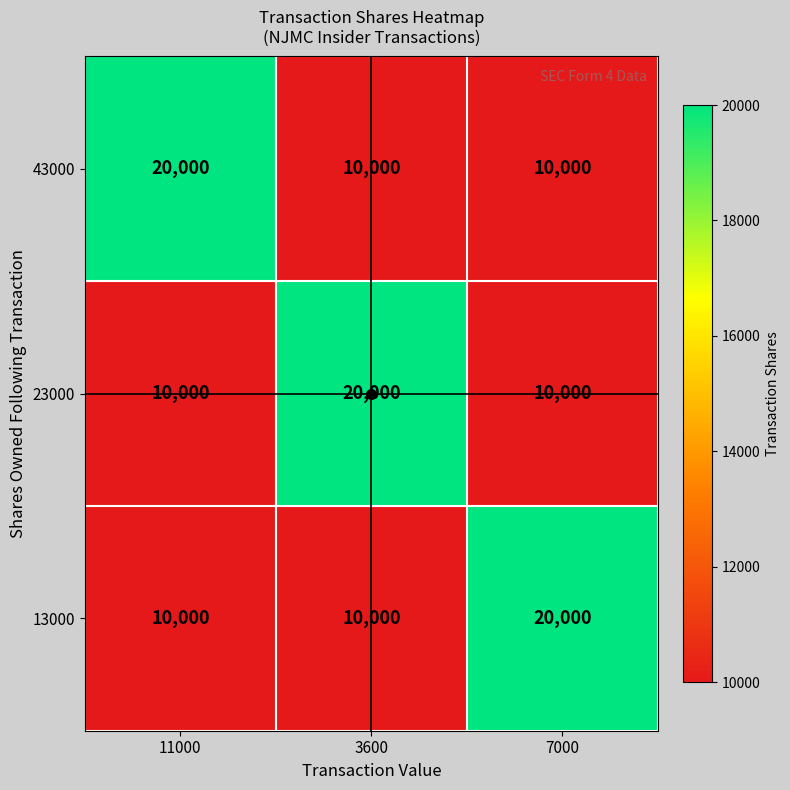

At how many categories does at least one series exceed 12735?

3